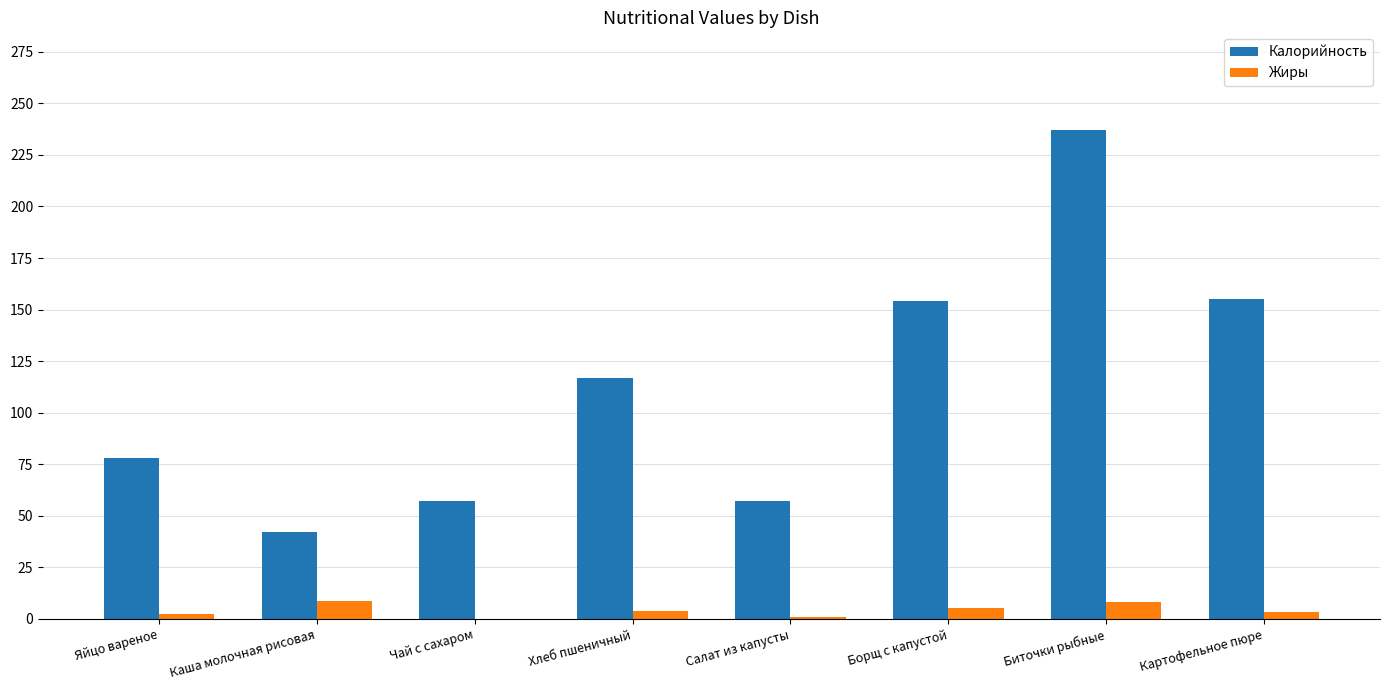

Which series has the widest spread of values?

Калорийность